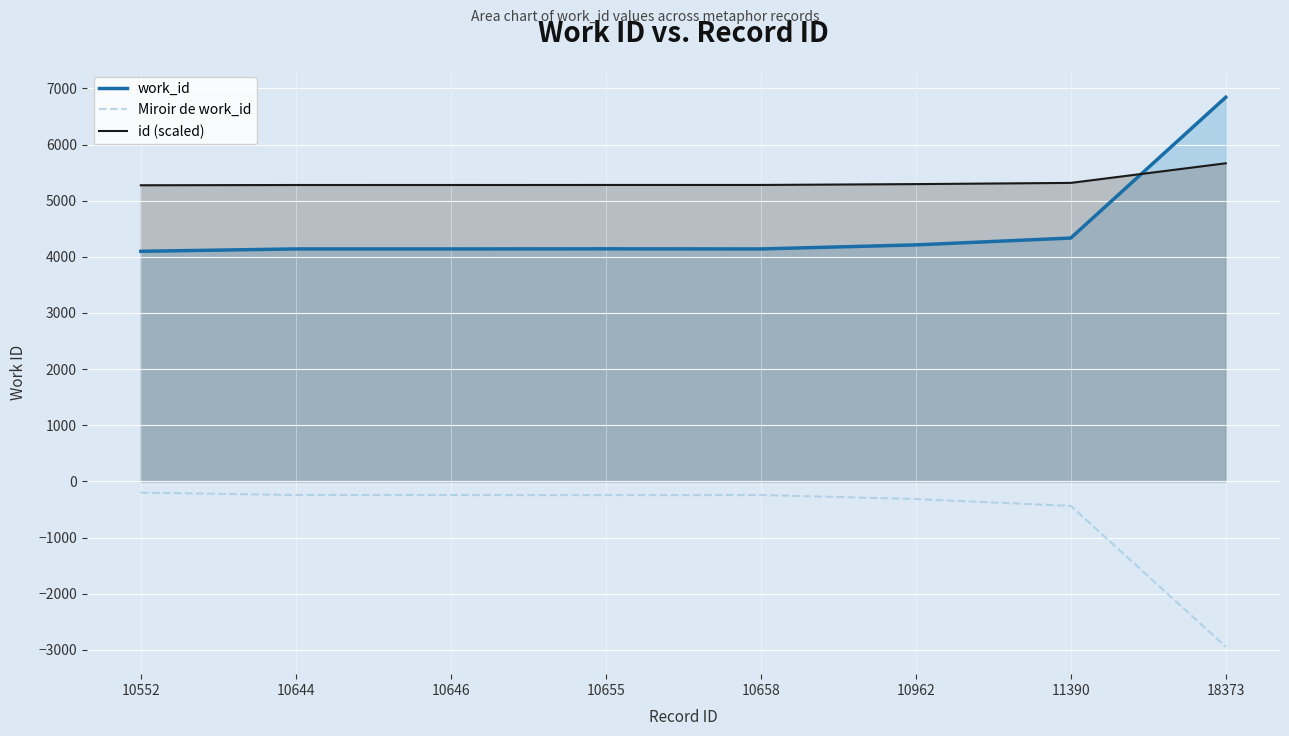

The work_id series shows 4335.0 at 11390. True or false?

True